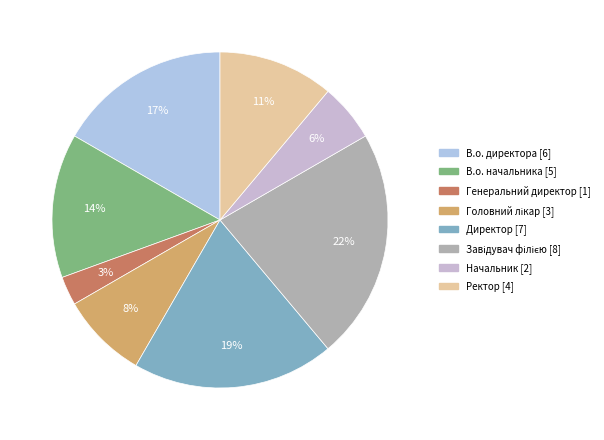

Is there any slice that represents more than half of the pie?

No